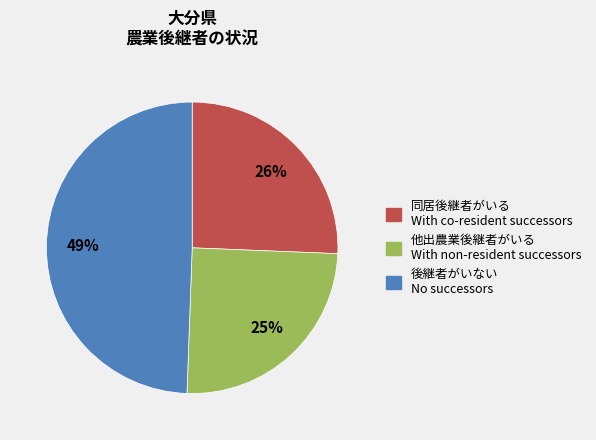

How many segments does this pie chart have?

3